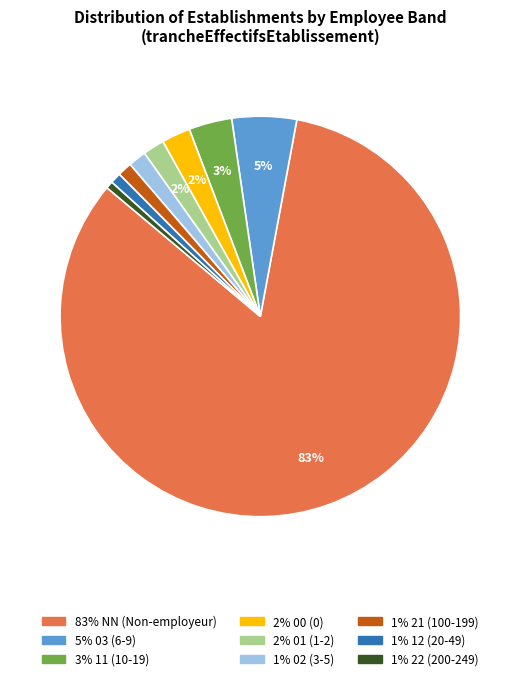

To the nearest percent, what is the average slice percentage?

11%